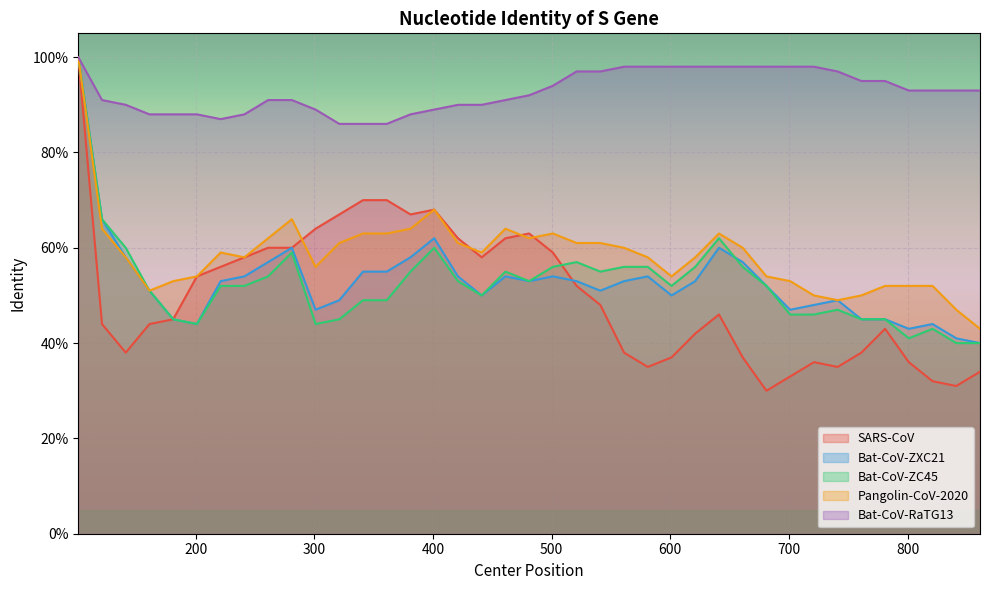

Reading left to right, what are all the values shown in this chart?

SARS-CoV: 1.0	0.4	0.4	0.4	0.5	0.5	0.6	0.6	0.6	0.6	0.6	0.7	0.7	0.7	0.7	0.7	0.6	0.6	0.6	0.6	0.6	0.5	0.5	0.4	0.3	0.4	0.4	0.5	0.4	0.3	0.3	0.4	0.3	0.4	0.4	0.4	0.3	0.3	0.3
Bat-CoV-ZXC21: 1.0	0.7	0.6	0.5	0.5	0.4	0.5	0.5	0.6	0.6	0.5	0.5	0.6	0.6	0.6	0.6	0.5	0.5	0.5	0.5	0.5	0.5	0.5	0.5	0.5	0.5	0.5	0.6	0.6	0.5	0.5	0.5	0.5	0.5	0.5	0.4	0.4	0.4	0.4
Bat-CoV-ZC45: 1.0	0.7	0.6	0.5	0.5	0.4	0.5	0.5	0.5	0.6	0.4	0.5	0.5	0.5	0.6	0.6	0.5	0.5	0.6	0.5	0.6	0.6	0.6	0.6	0.6	0.5	0.6	0.6	0.6	0.5	0.5	0.5	0.5	0.5	0.5	0.4	0.4	0.4	0.4
Pangolin-CoV-2020: 1.0	0.6	0.6	0.5	0.5	0.5	0.6	0.6	0.6	0.7	0.6	0.6	0.6	0.6	0.6	0.7	0.6	0.6	0.6	0.6	0.6	0.6	0.6	0.6	0.6	0.5	0.6	0.6	0.6	0.5	0.5	0.5	0.5	0.5	0.5	0.5	0.5	0.5	0.4
Bat-CoV-RaTG13: 1.0	0.9	0.9	0.9	0.9	0.9	0.9	0.9	0.9	0.9	0.9	0.9	0.9	0.9	0.9	0.9	0.9	0.9	0.9	0.9	0.9	1.0	1.0	1.0	1.0	1.0	1.0	1.0	1.0	1.0	1.0	1.0	1.0	0.9	0.9	0.9	0.9	0.9	0.9